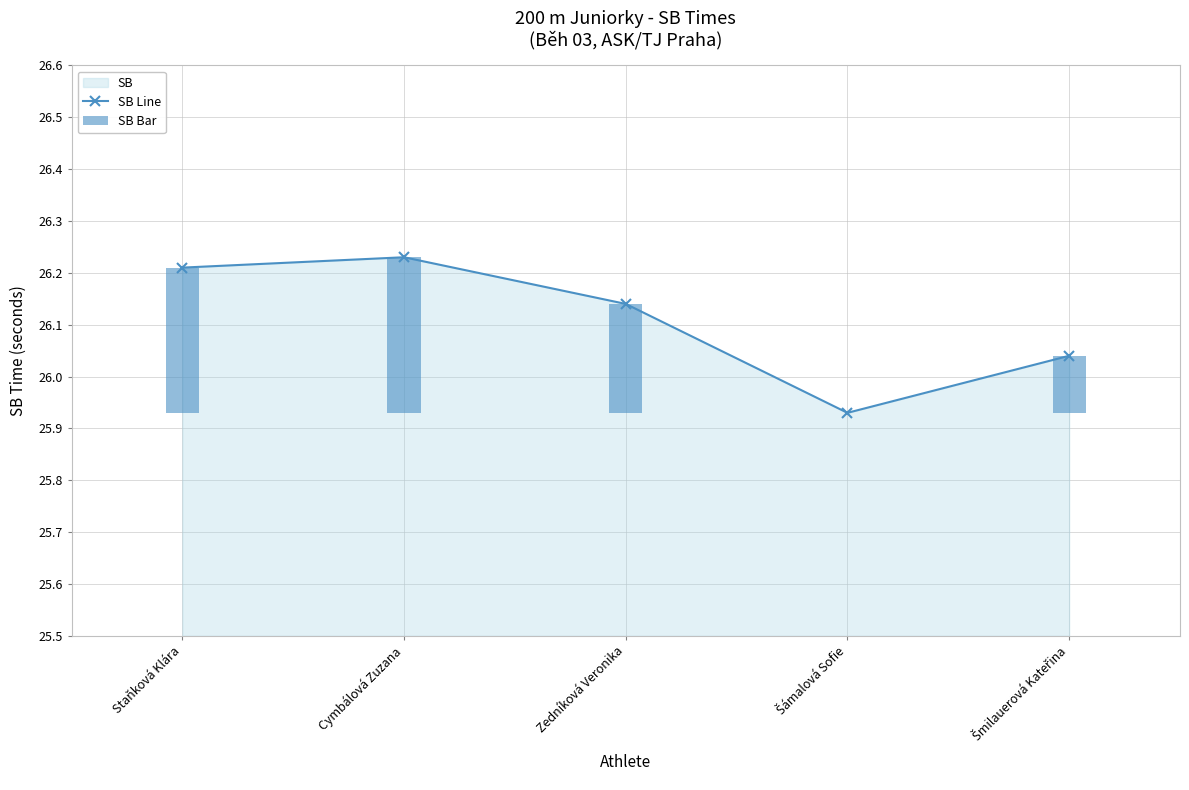

Where is the first local maximum for SB Line?

Cymbálová Zuzana